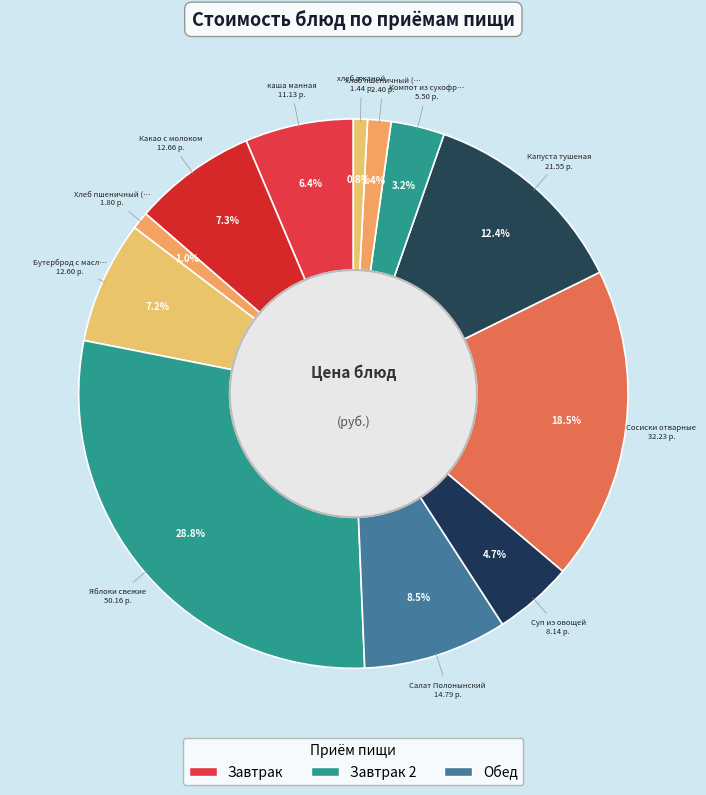

Rank the categories by value from highest to lowest.

Яблоки свежие, Сосиски отварные, Капуста тушеная, Салат Полонынский, Какао с молоком, Бутерброд с маслом и сыром, каша манная, Суп из овощей, Компот из сухофруктов, хлеб пшеничный (обед), Хлеб пшеничный (завтрак), хлеб ржаной